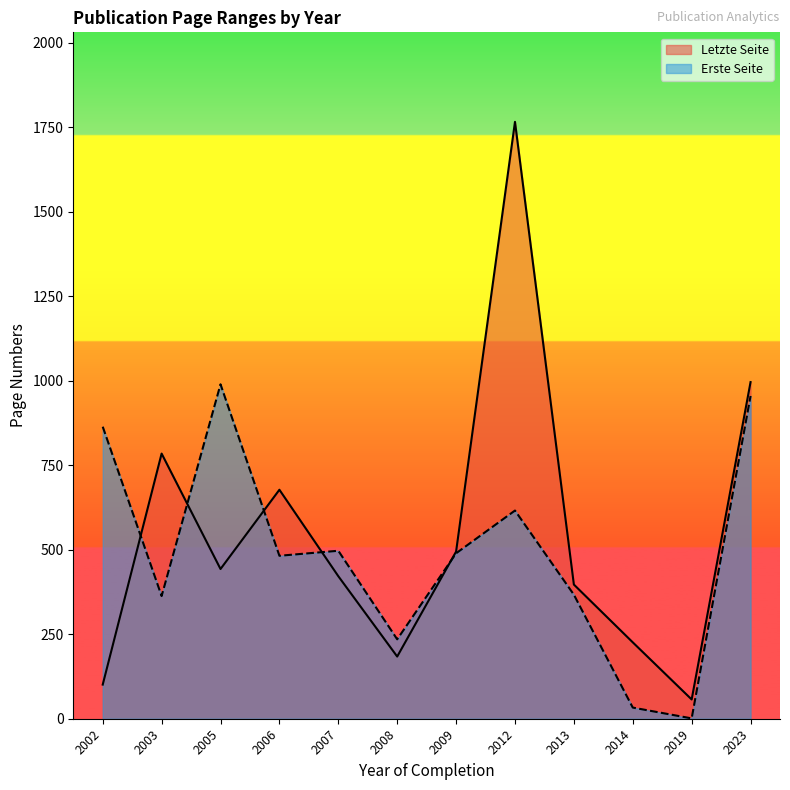

What is the approximate value of Letzte Seite at 2008?

184.0